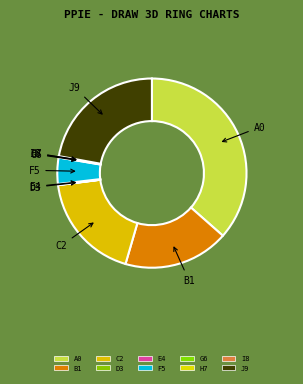

Is the sum of A0 and F5 greater than half?

No